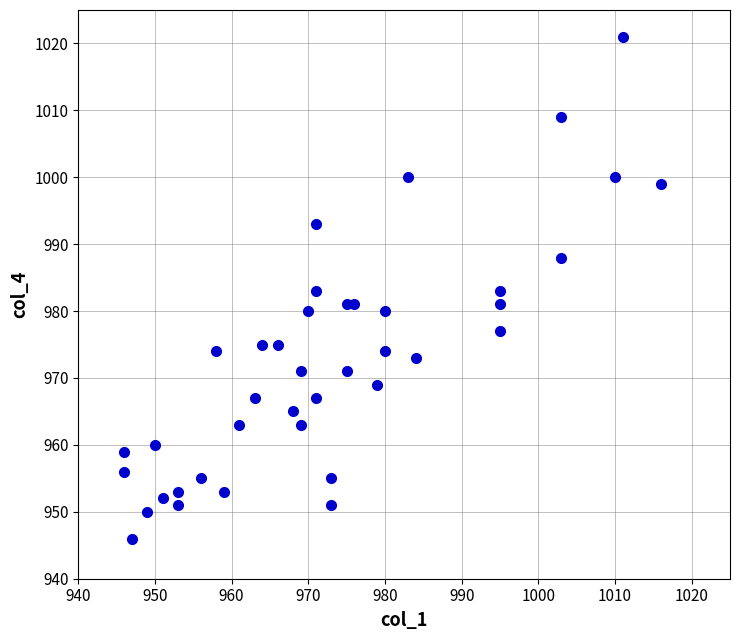

What is the range of X values (max minus min)?

70